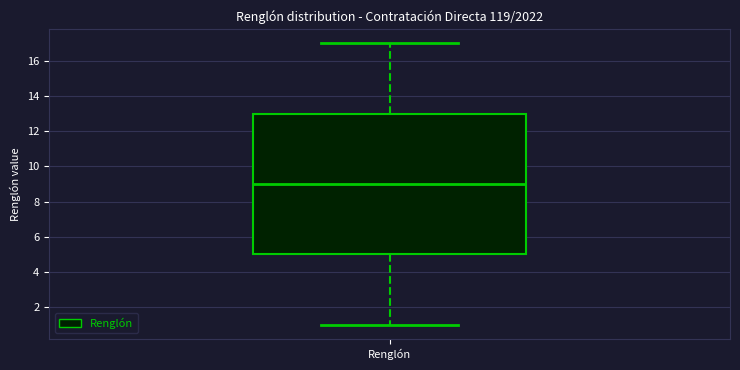

Read this box plot against the y-axis: the position of the median line, the range covered by the box, and the ends of both whiskers. The values are not printed on the chart, so give them approximately, as read against the axis.

median 9, box 5 to 13, whiskers 1 to 17